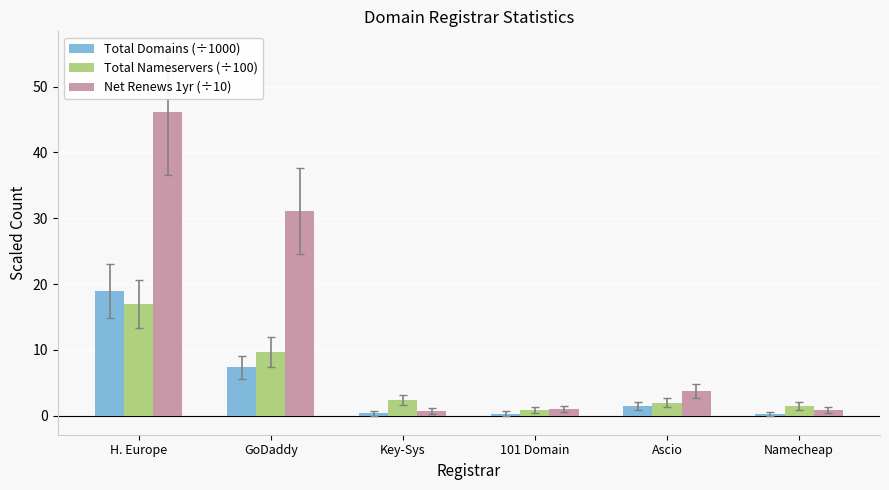

The value of Total Domains (÷1000) at GoDaddy is 1.8. True or false?

False